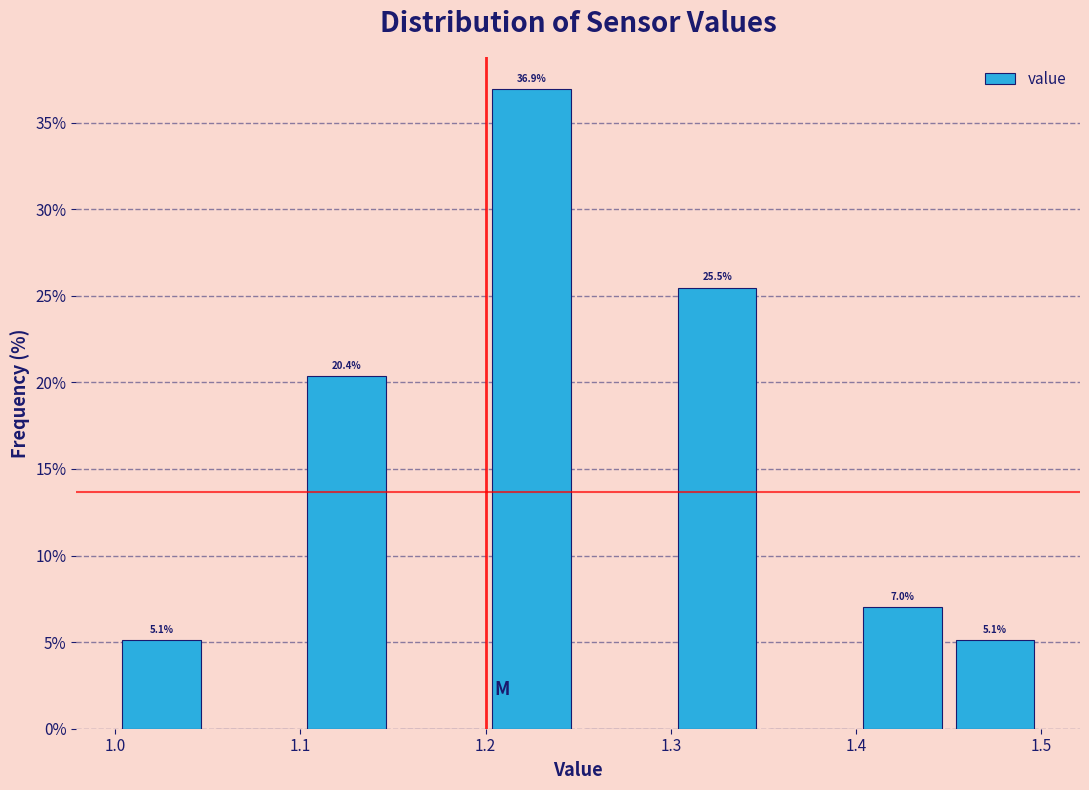

Over which range of the x-axis is the bar tallest?

1.20 to 1.25